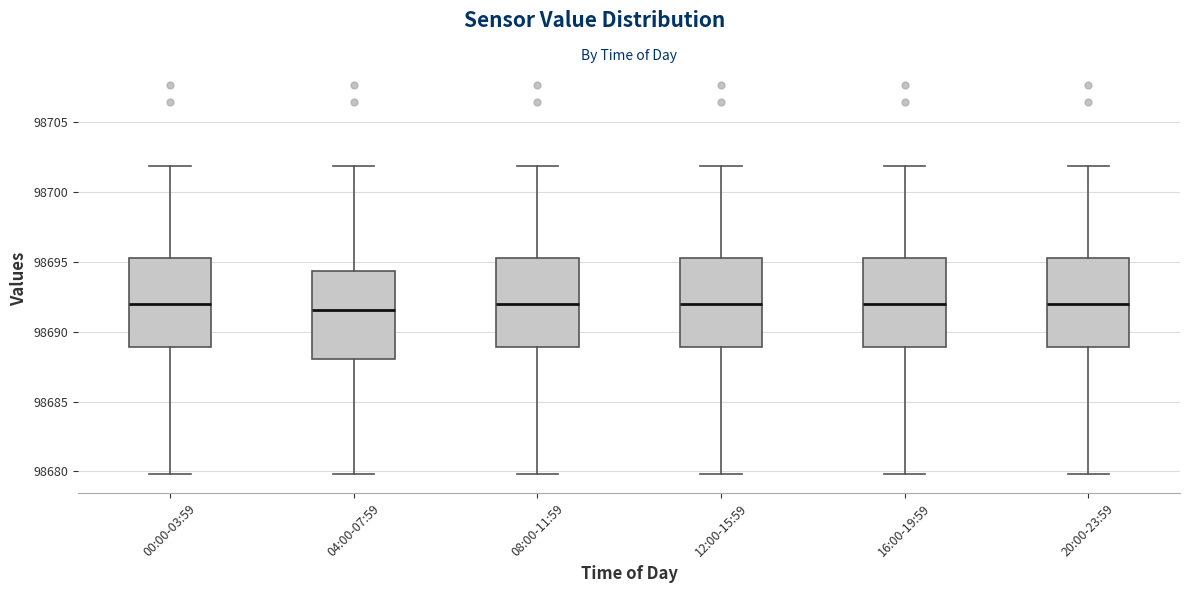

Reading left to right, transcribe this box plot: for each box, give where its median line is, the range the box spans, and where its two whiskers end, as read against the y-axis. The values are not printed on the chart, so give them approximately, as read against the axis.

00:00-03:59: median 98692.0, box 98689.0 to 98695.5, whiskers 98680.0 to 98702.0
04:00-07:59: median 98691.5, box 98688.0 to 98694.5, whiskers 98680.0 to 98702.0
08:00-11:59: median 98692.0, box 98689.0 to 98695.5, whiskers 98680.0 to 98702.0
12:00-15:59: median 98692.0, box 98689.0 to 98695.5, whiskers 98680.0 to 98702.0
16:00-19:59: median 98692.0, box 98689.0 to 98695.5, whiskers 98680.0 to 98702.0
20:00-23:59: median 98692.0, box 98689.0 to 98695.5, whiskers 98680.0 to 98702.0